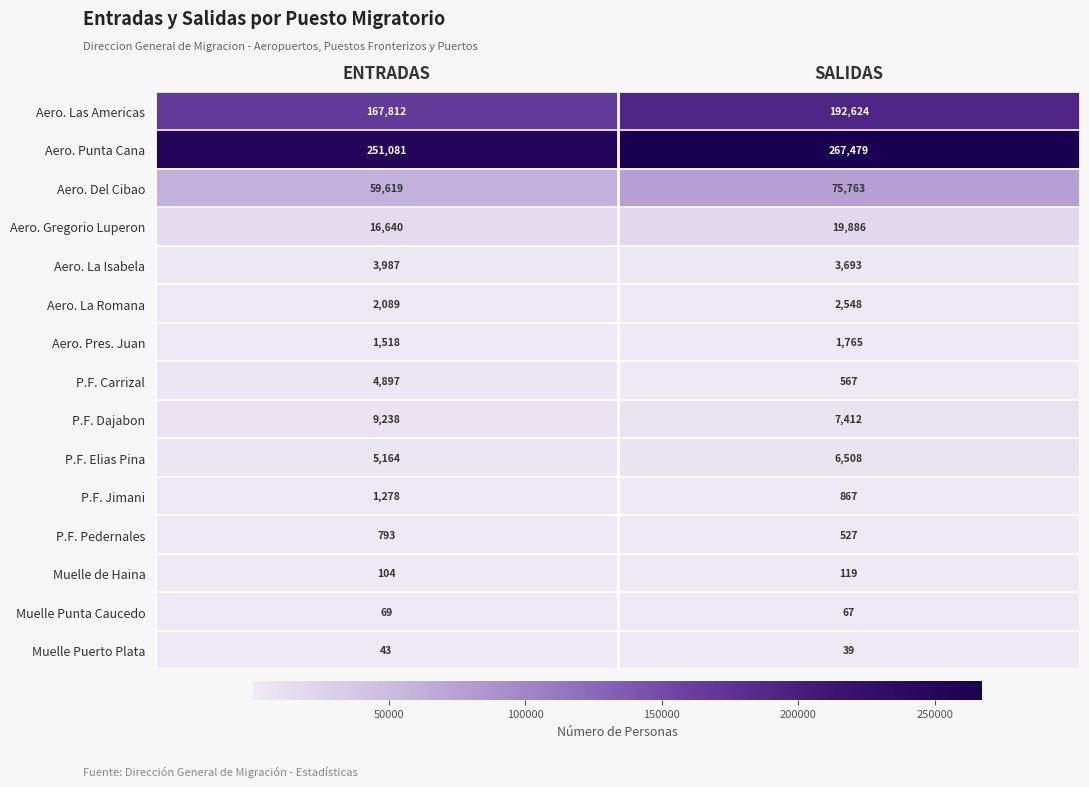

At which label is Aero. Gregorio Luperon closest to 18263?

ENTRADAS